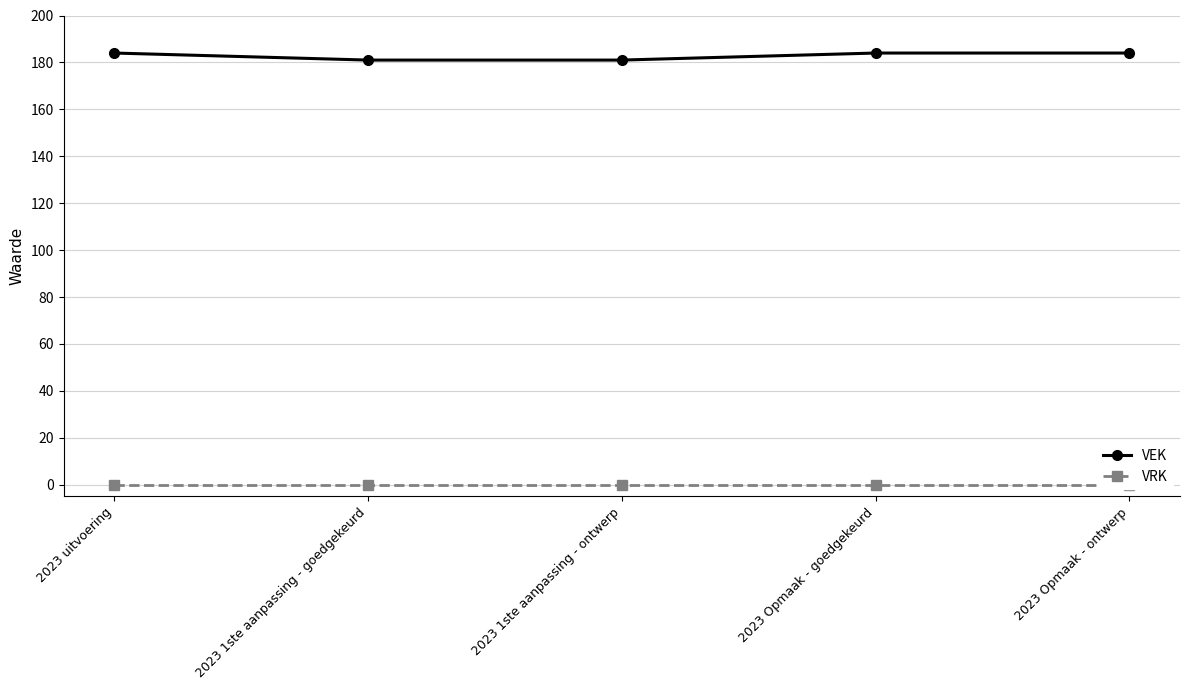

Rank the series by their maximum value, from lowest to highest.

VRK, VEK